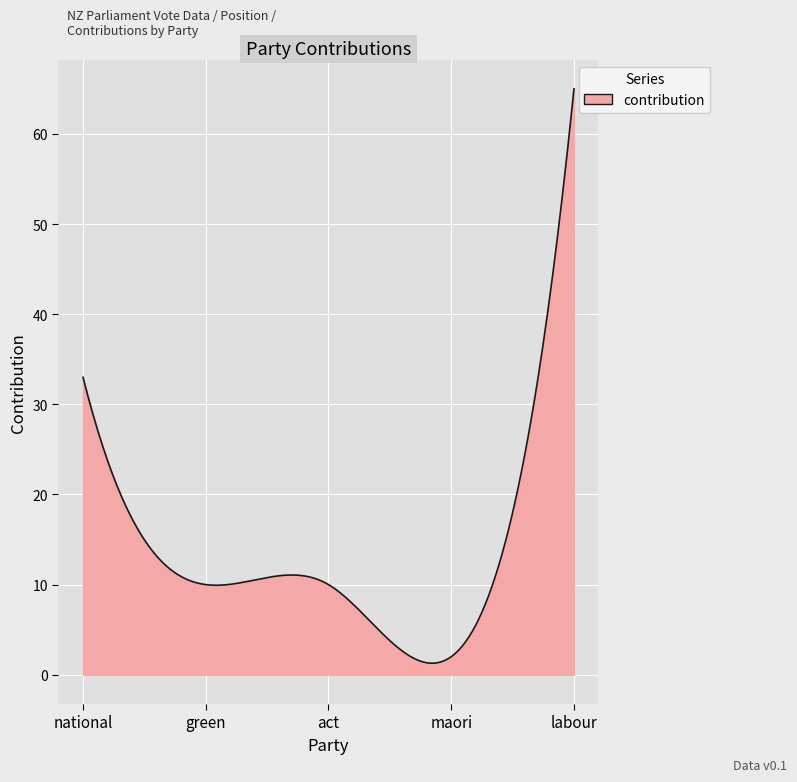

What is the greatest value displayed?

65.0